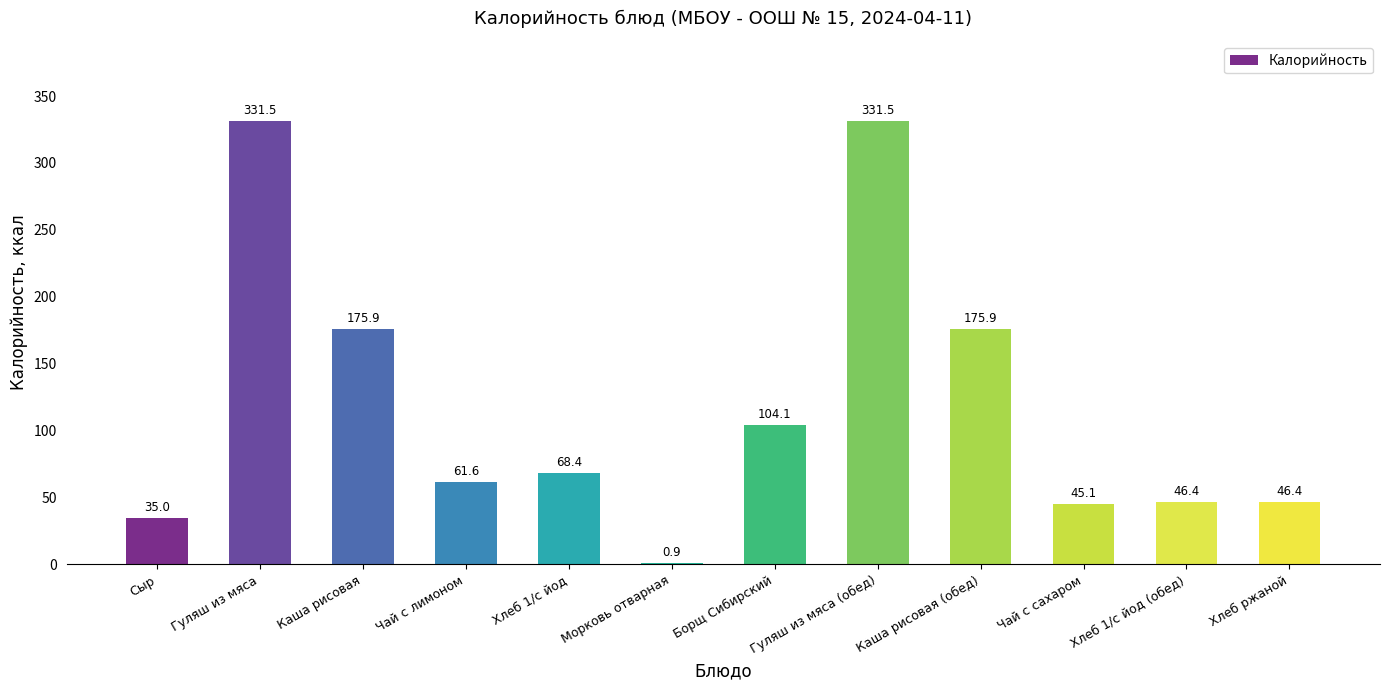

Reading left to right, what are all the values shown in this chart?

Сыр=35.0	Гуляш из мяса=331.5	Каша рисовая=175.9	Чай с лимоном=61.6	Хлеб 1/с йод=68.4	Морковь отварная=0.9	Борщ Сибирский=104.1	Гуляш из мяса (обед)=331.5	Каша рисовая (обед)=175.9	Чай с сахаром=45.1	Хлеб 1/с йод (обед)=46.4	Хлеб ржаной=46.4